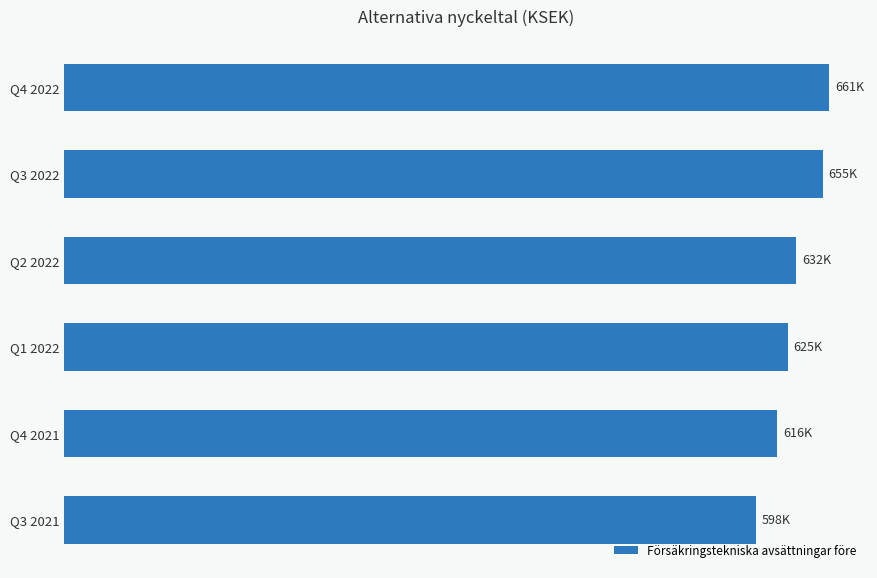

Are the bars horizontal?

Yes